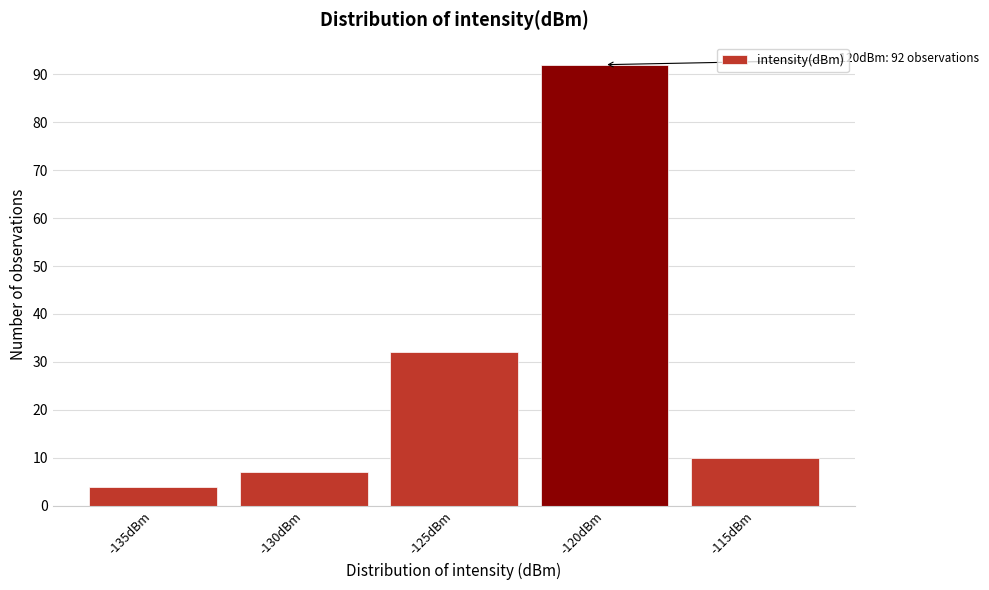

Reading left to right, extract all data points from this chart.

-135dBm=4	-130dBm=7	-125dBm=32	-120dBm=92	-115dBm=10